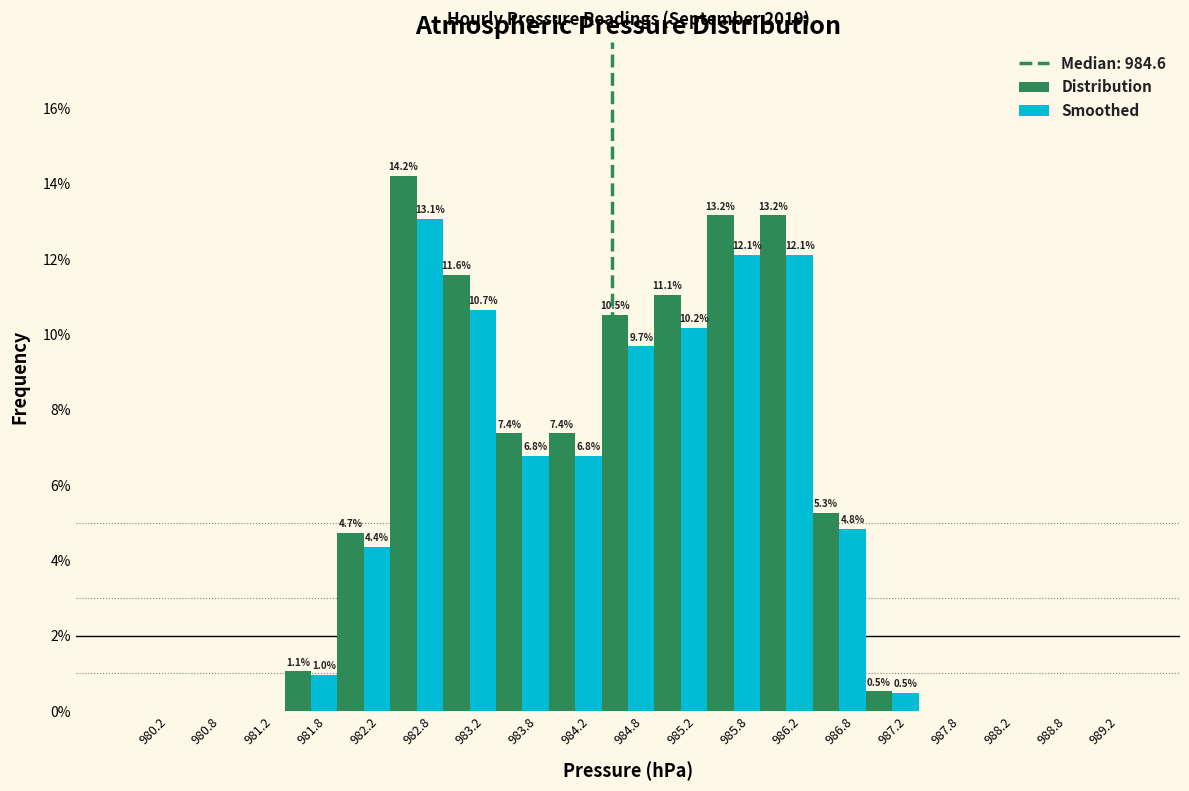

In the Smoothed series, which range on the x-axis has the tallest bar?

982.5 to 983.0